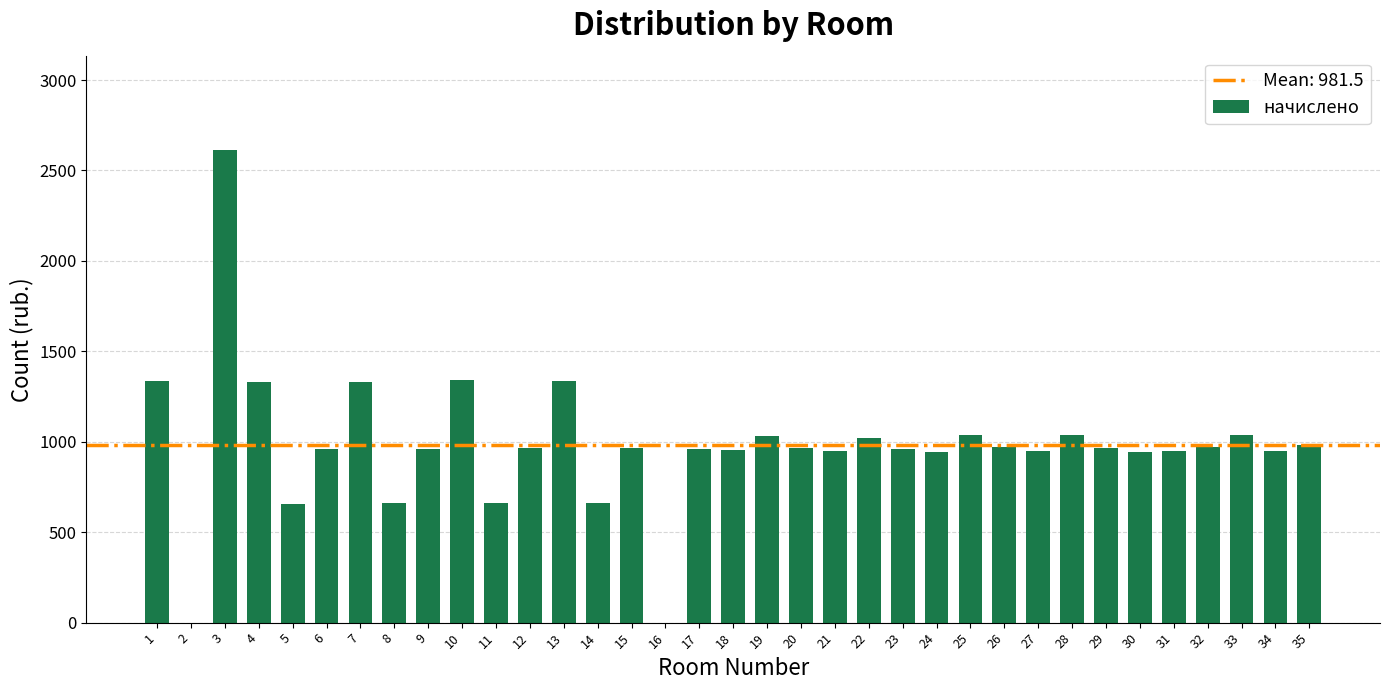

Is it true that the value at 32 is 971.1?

True